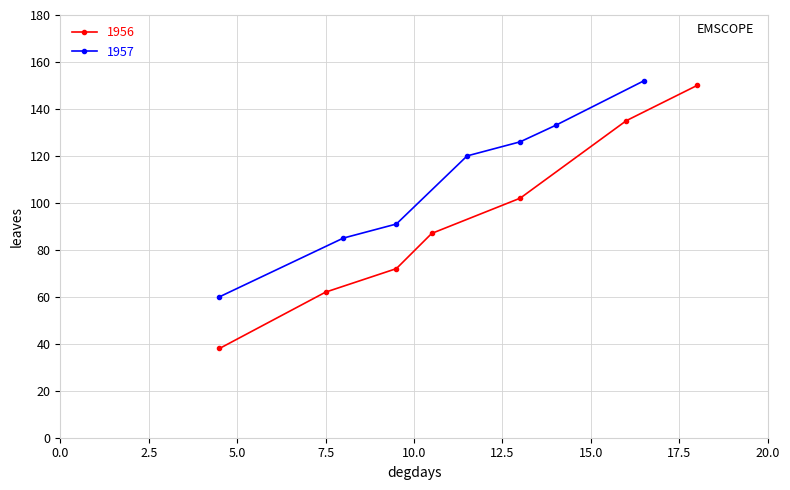

What is the value of the 1957 point at the 2nd from the left?

85